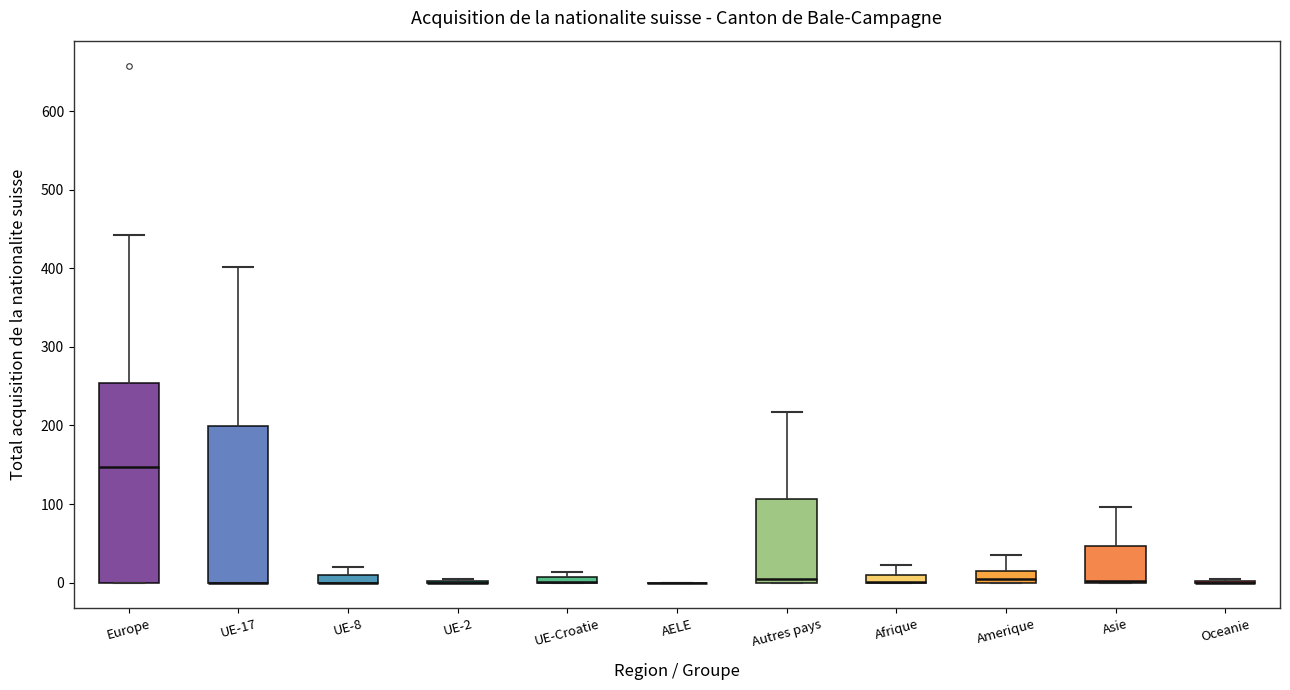

Which box is the tallest, from its lower edge to its upper edge?

Europe